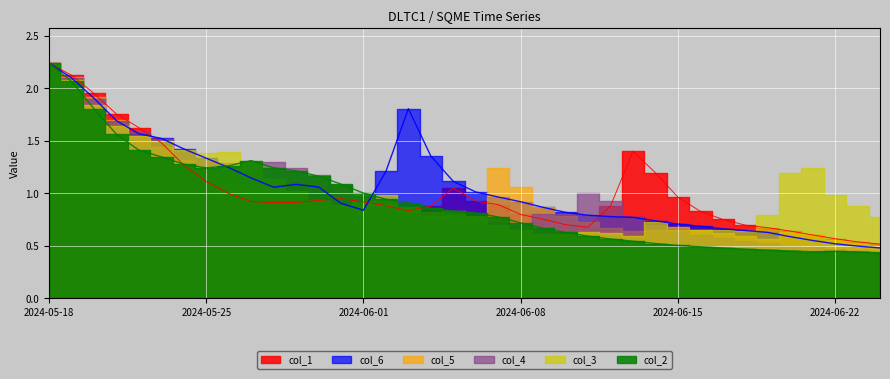

What is the difference between the second highest and second lowest values in the col_6 series?

1.6